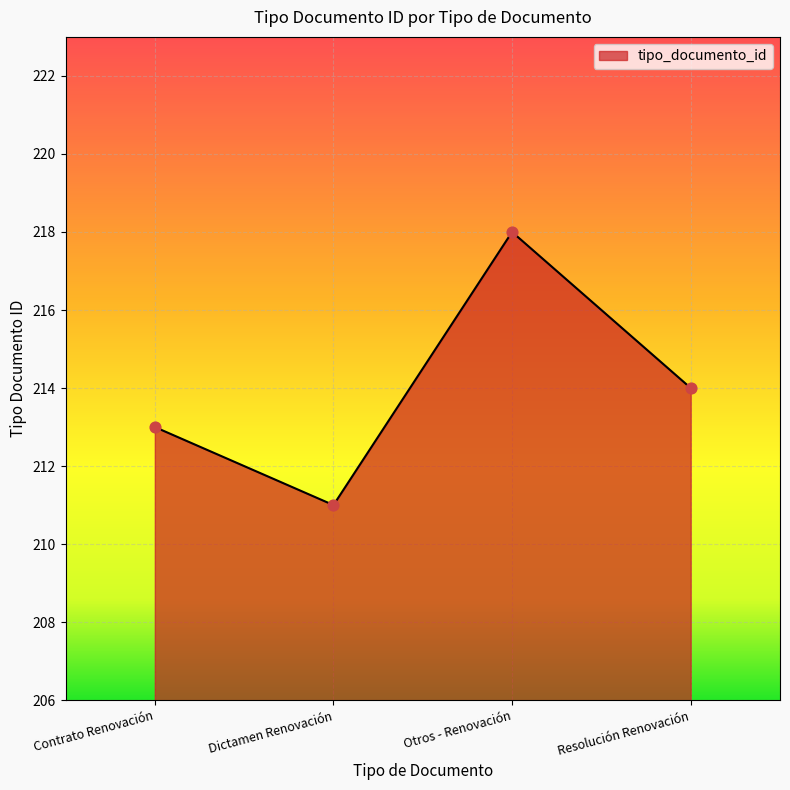

What is the change in value from Otros - Renovación to Resolución Renovación?

-4